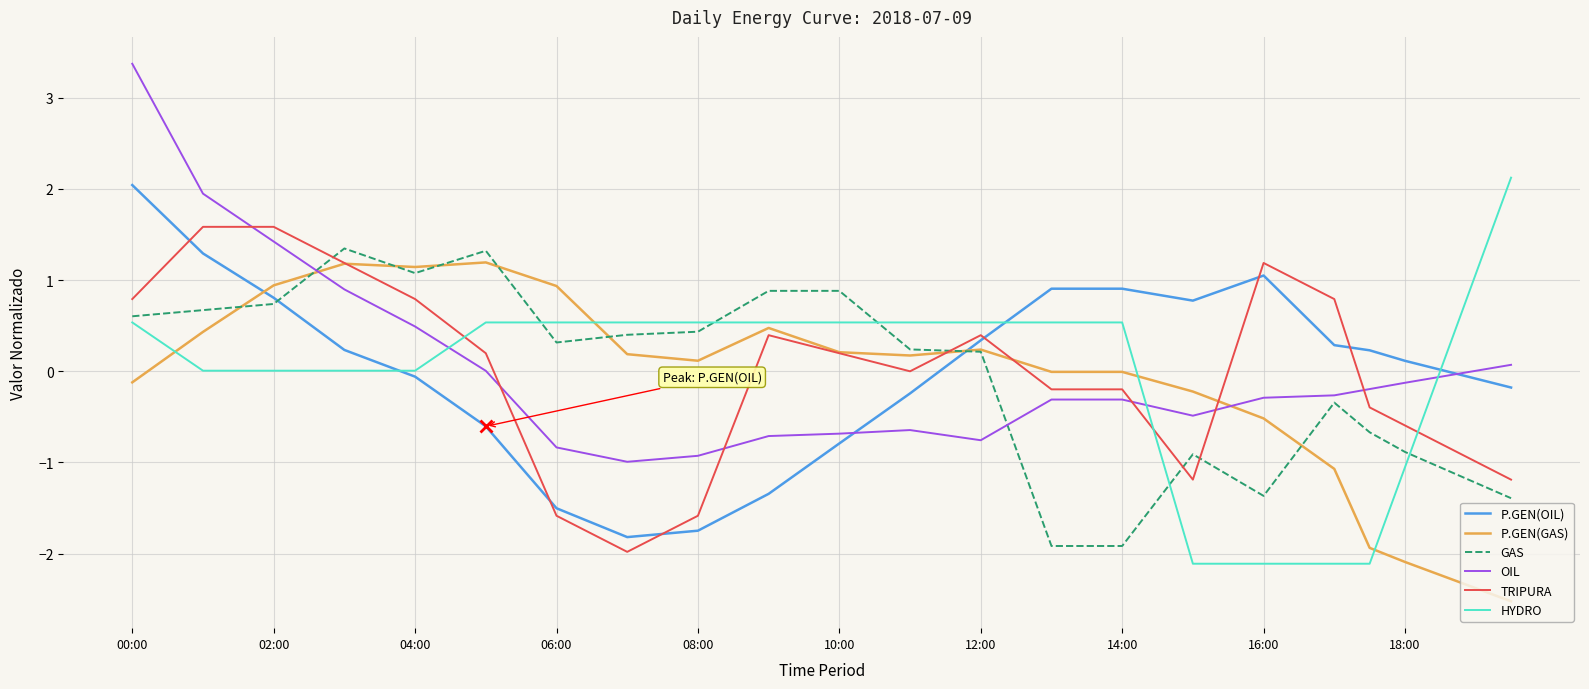

What are all the series names shown in the legend?

P.GEN(OIL), P.GEN(GAS), GAS, OIL, TRIPURA, HYDRO